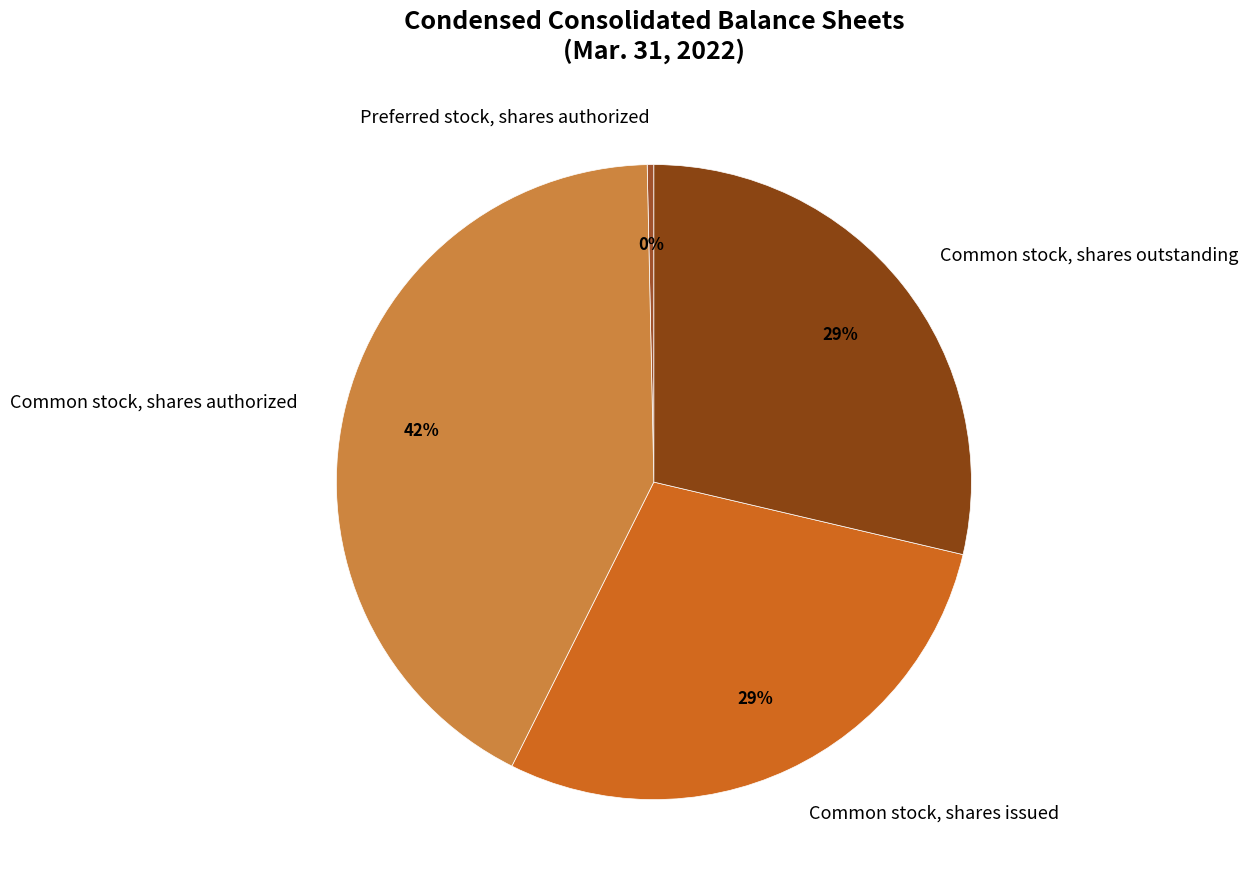

True or false: Preferred stock, shares authorized accounts for 0% of the total.

True